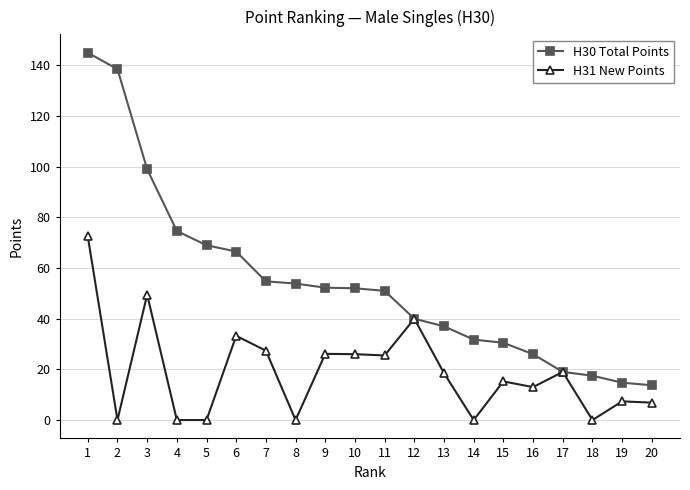

Does the chart display data point markers on the line(s)?

Yes